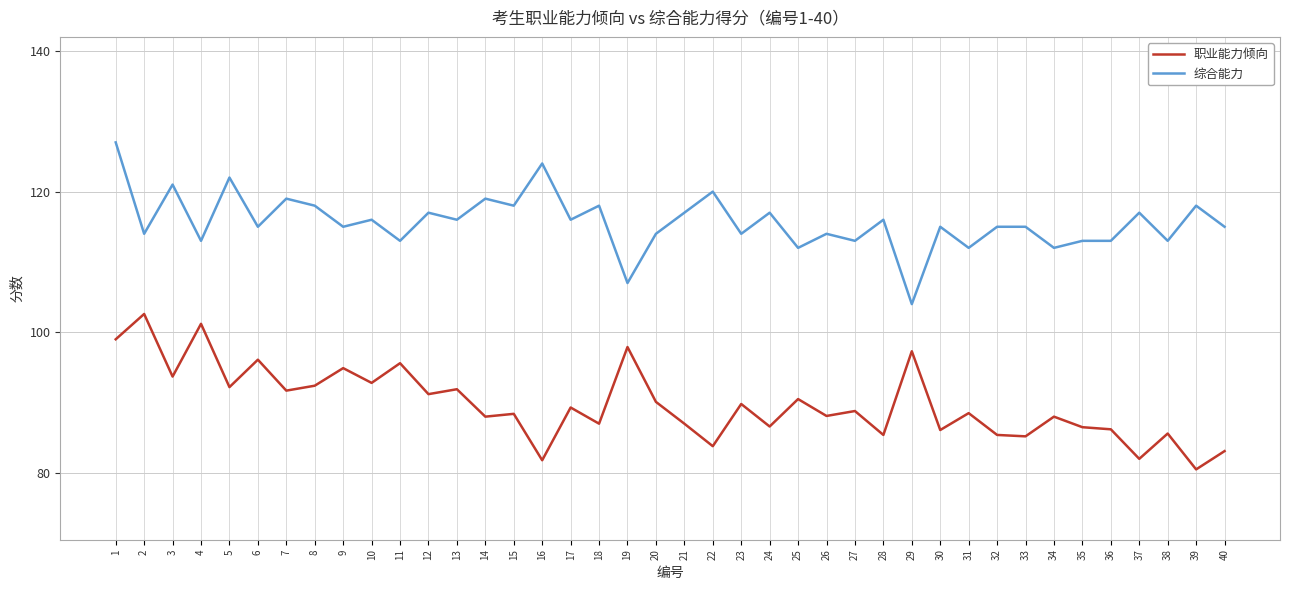

What is the approximate value of 职业能力倾向 at 4?

101.2